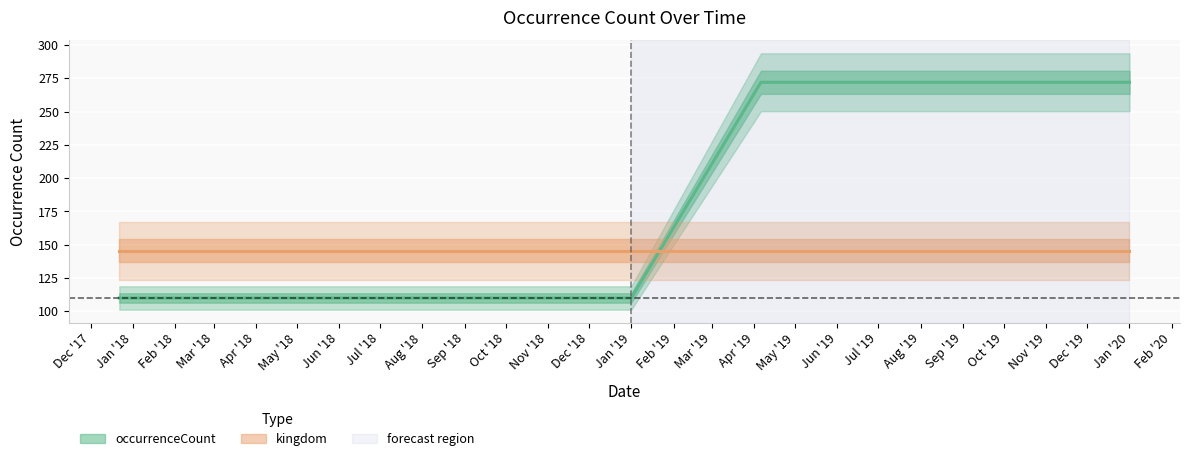

List the labels in order of value, largest first.

2019-04-06, 2019-07-01, 2019-10-09, 2020-01-01, 2017-12-22, 2018-04-09, 2018-07-11, 2018-09-28, 2019-01-01